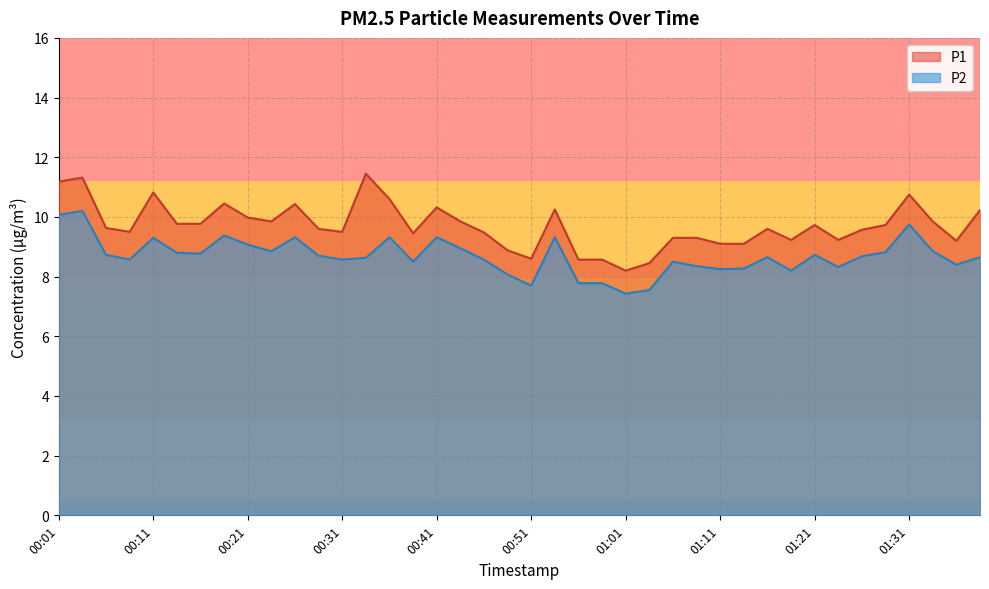

List the labels in order of P1 value, smallest first.

01:01, 01:03, 00:56, 00:58, 00:51, 00:48, 01:11, 01:13, 01:36, 01:18, 01:24, 01:06, 01:08, 00:39, 00:46, 00:09, 00:31, 01:26, 00:29, 01:16, 00:06, 01:21, 01:28, 00:14, 00:16, 00:24, 00:44, 01:33, 00:21, 01:38, 00:53, 00:41, 00:26, 00:19, 00:36, 01:31, 00:11, 00:01, 00:04, 00:34